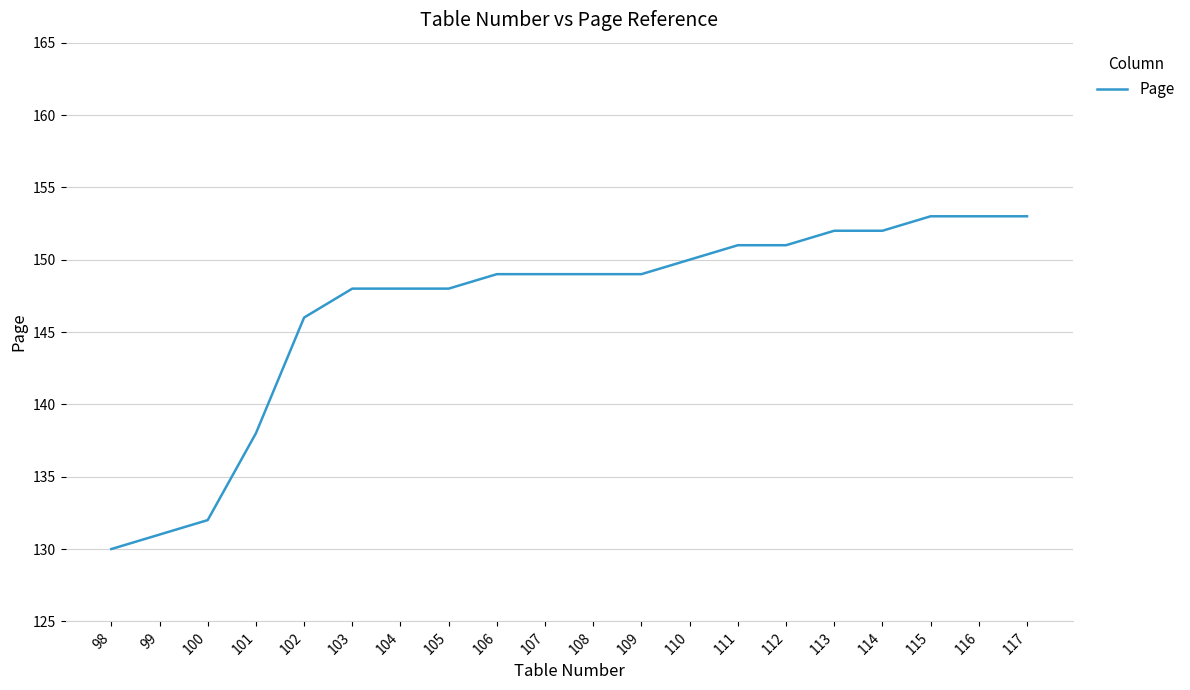

Is it true that the value at 115 is 153?

True